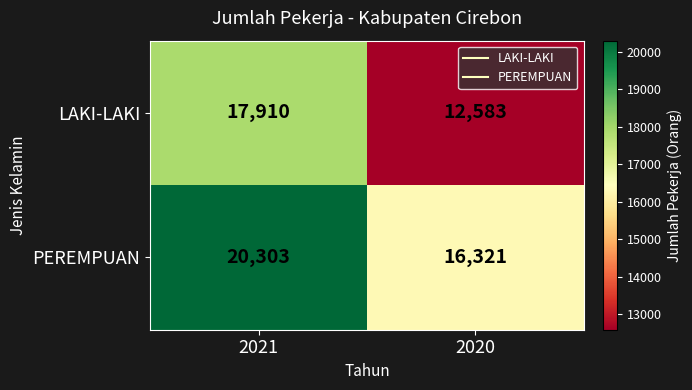

List the series in order of their peak value, lowest first.

LAKI-LAKI, PEREMPUAN